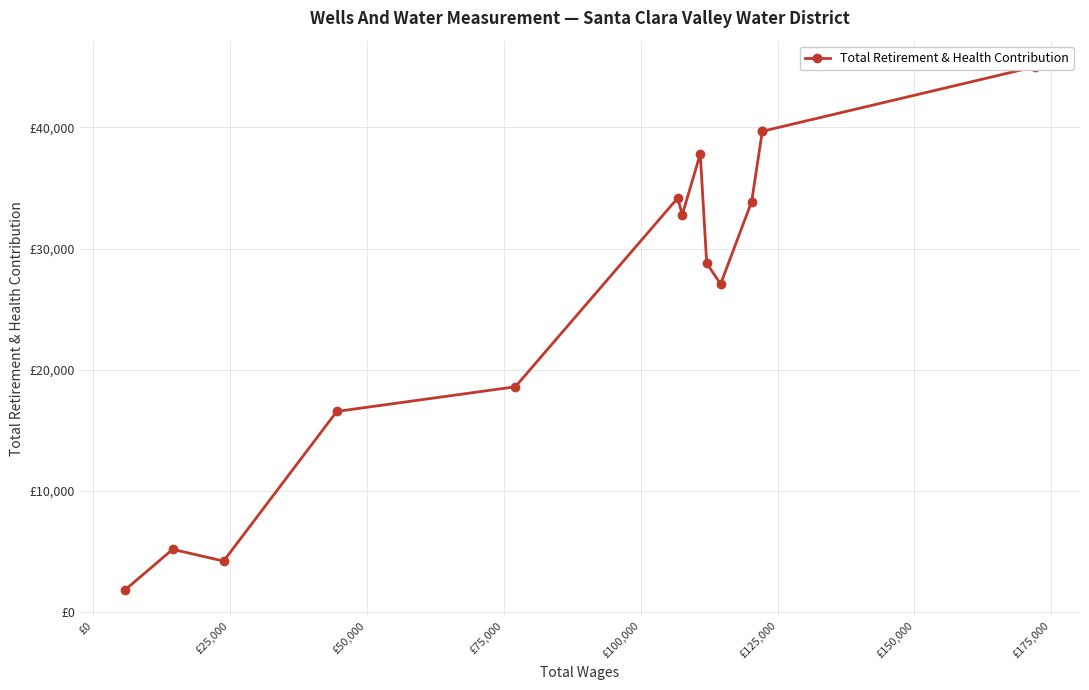

How many data points are less than 32789?

7